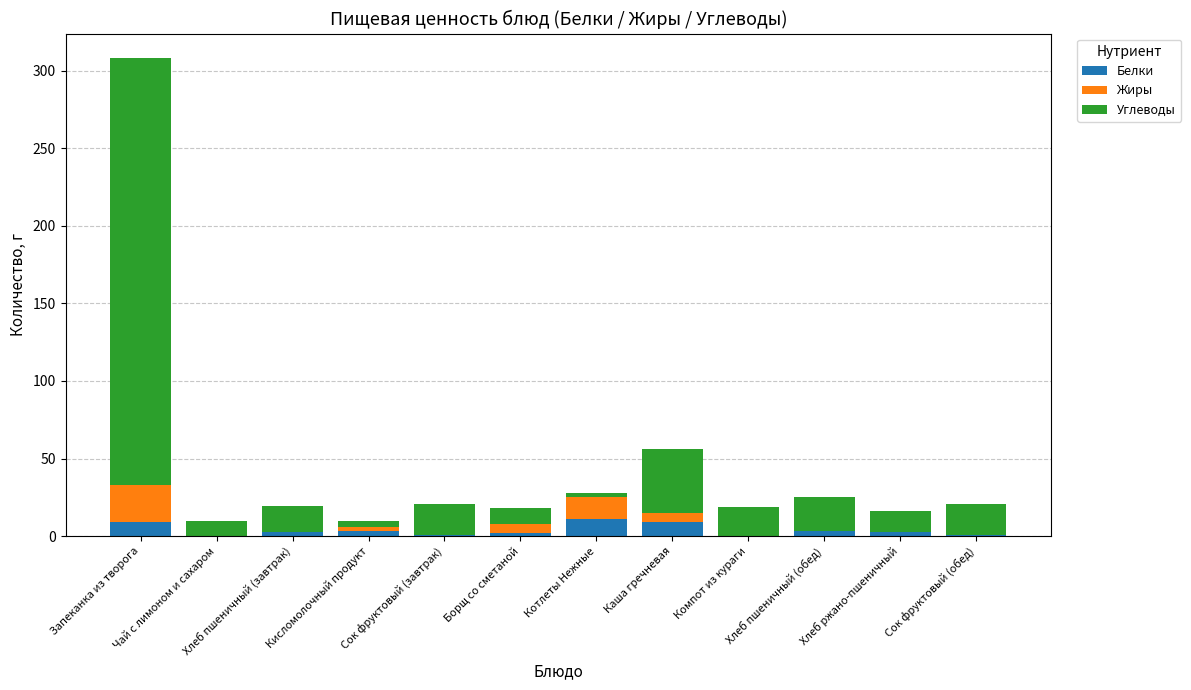

How many series are shown in this chart?

3